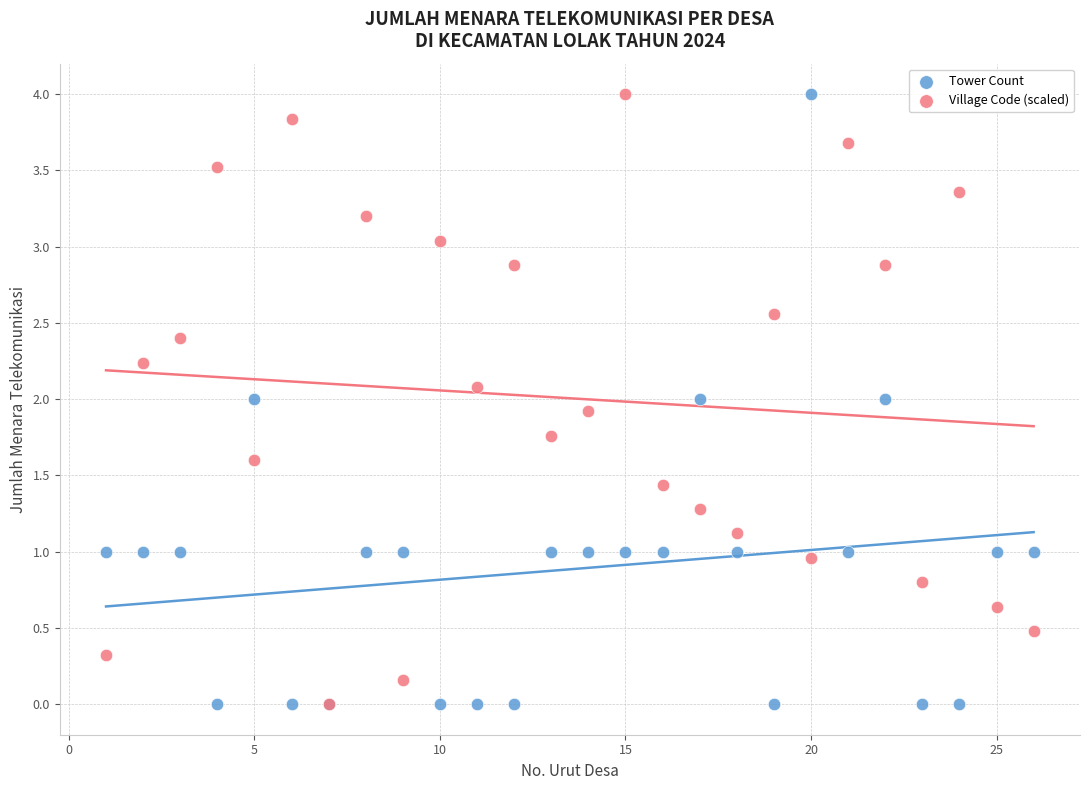

What are all the series names shown in the legend?

Tower Count, Village Code (scaled)